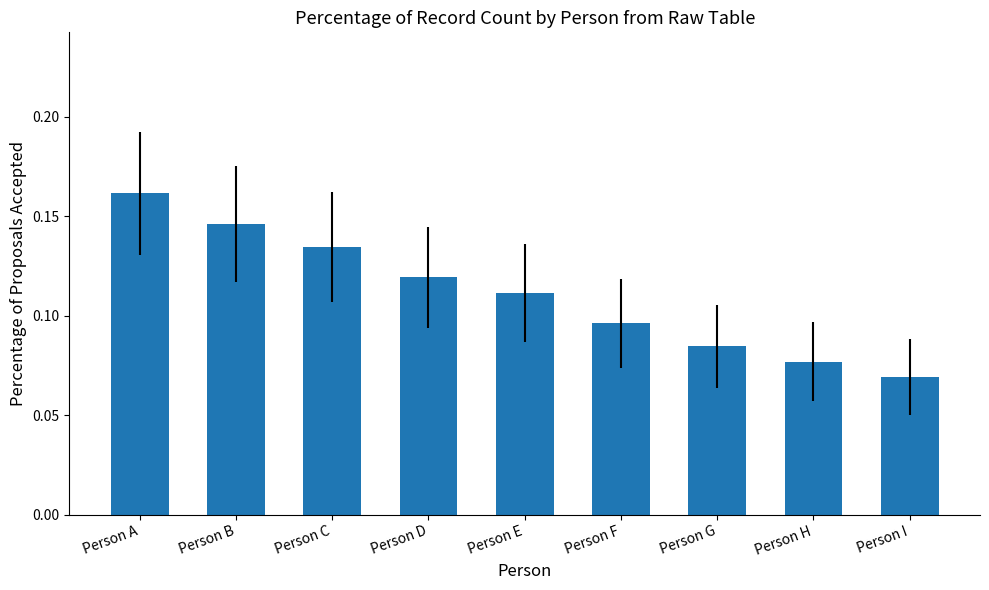

The chart shows a value of 0.0 at Person G. True or false?

False